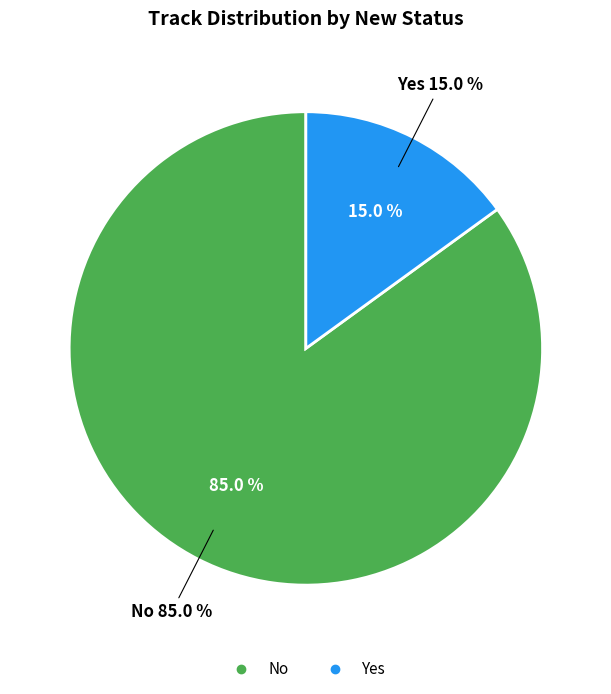

What is the change in value from No to Yes?

-28